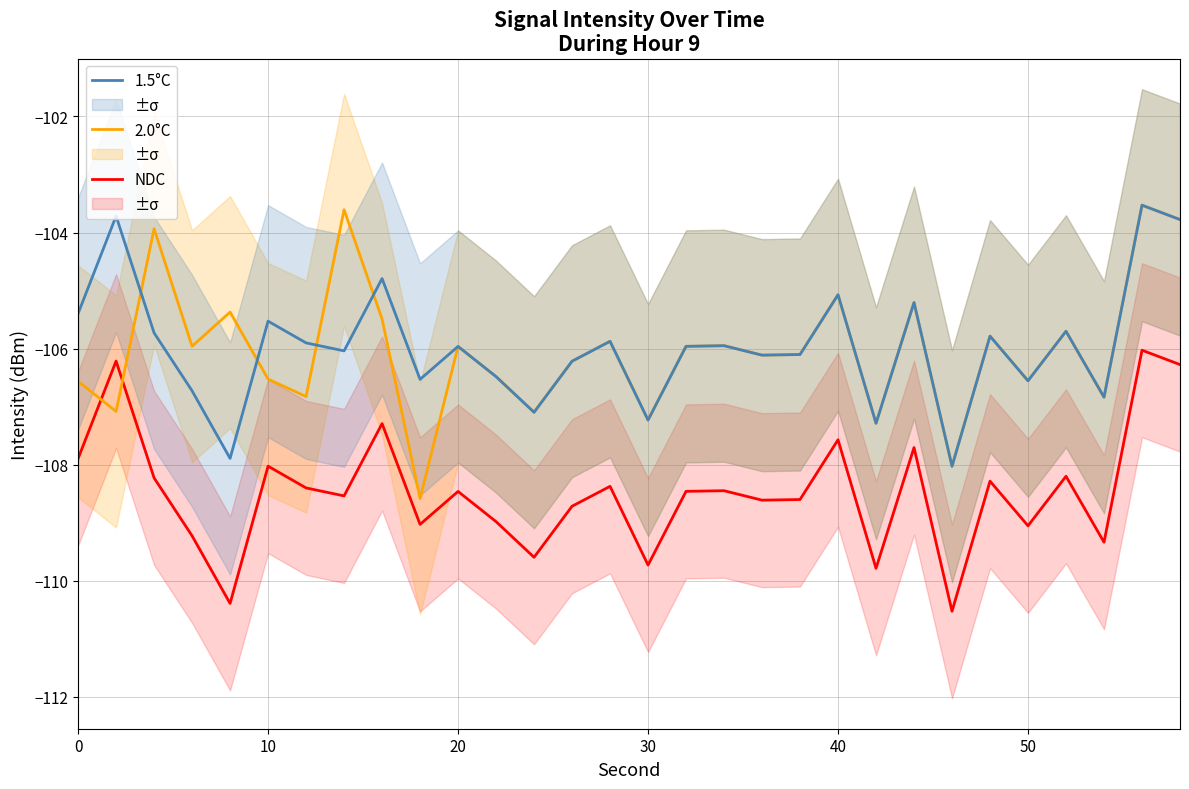

What is the difference between the maximum and minimum values in the 2.0°C series?

5.1